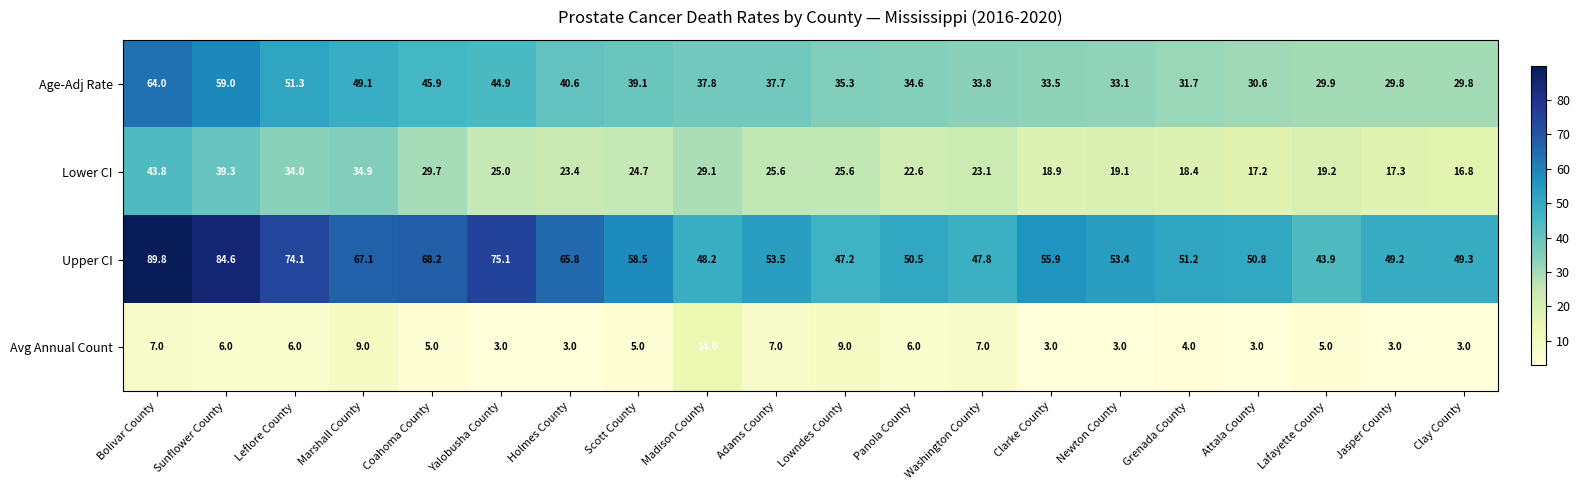

What is the greatest value displayed?

89.8